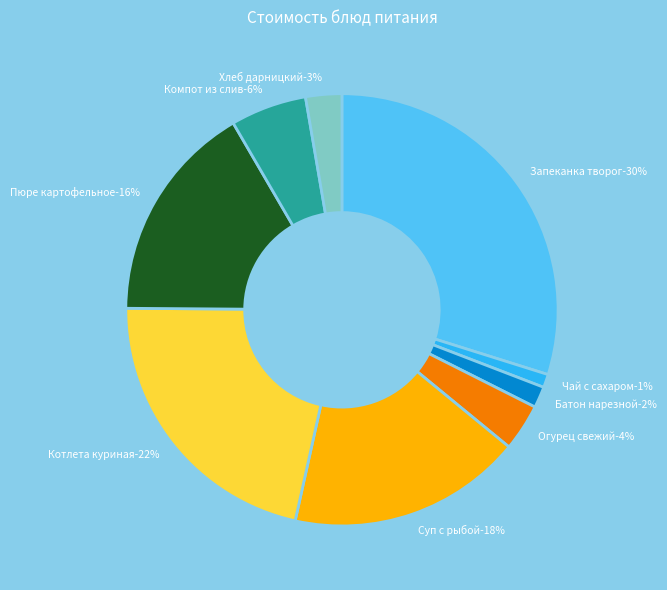

Rank the categories by value from highest to lowest.

Запеканка из творога со сгущ молоком, Котлета рубленая из филе курицы, Суп картофельный с рыбой(горбуша), Пюре картофельное, Компот из свежезамороженных слив, Огурец свежий порционный, Хлеб дарницкий, Батон нарезной, Чай с сахаром